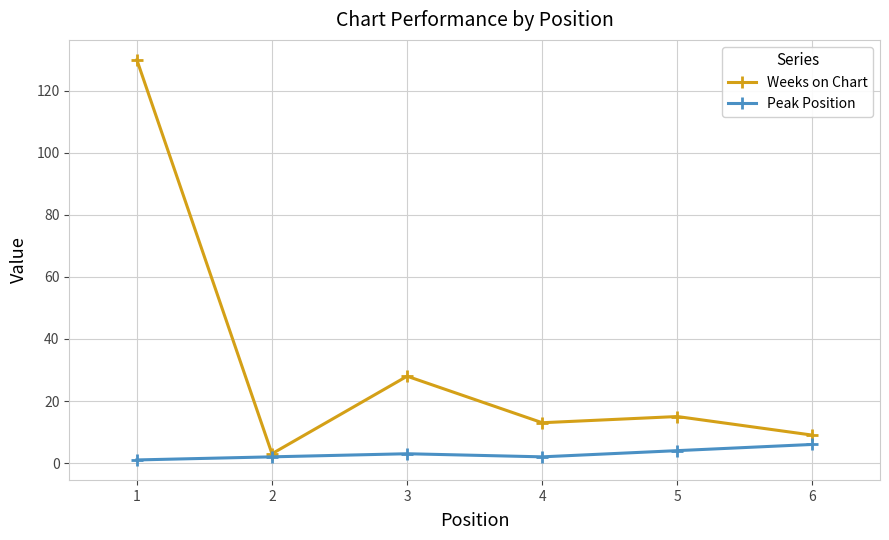

True or false: Weeks on Chart has more than 1 points higher than both neighbors.

True